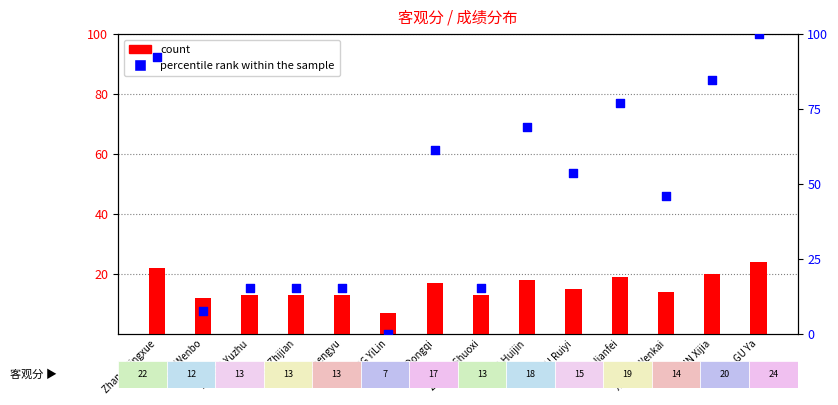

At which category is the sum across all series the highest?

GU Ya